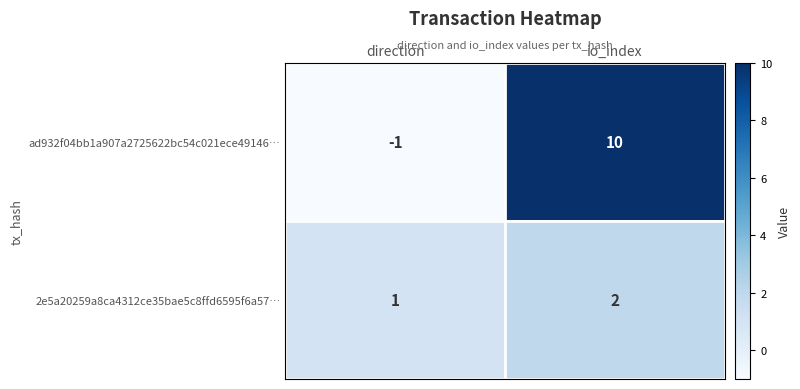

What is the difference between the ad932f04bb1a907a2725622bc54c021ece49146… values at direction and io_index?

11